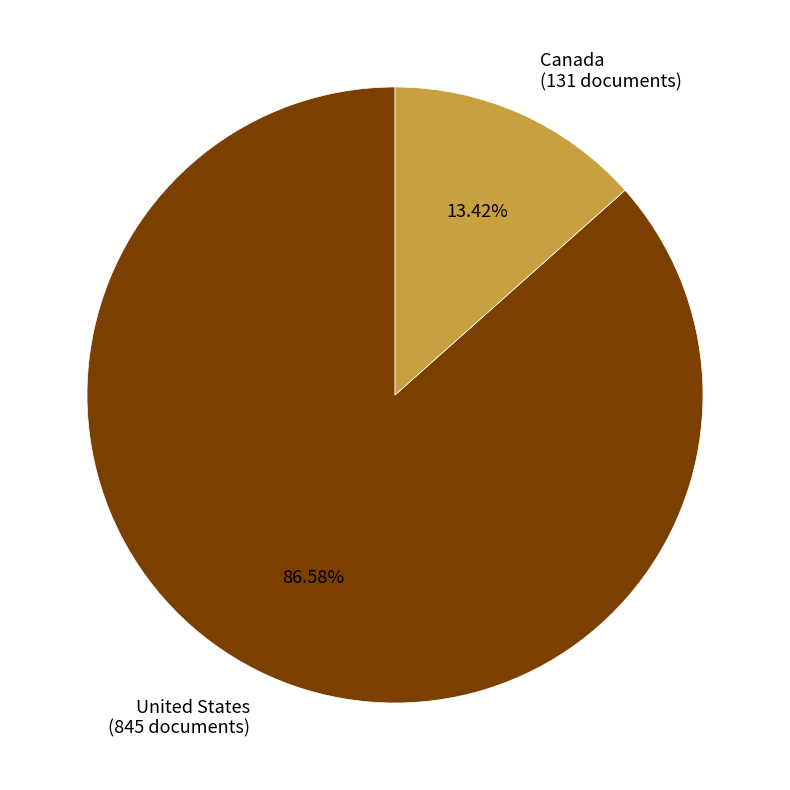

Count the number of slices in the pie.

2